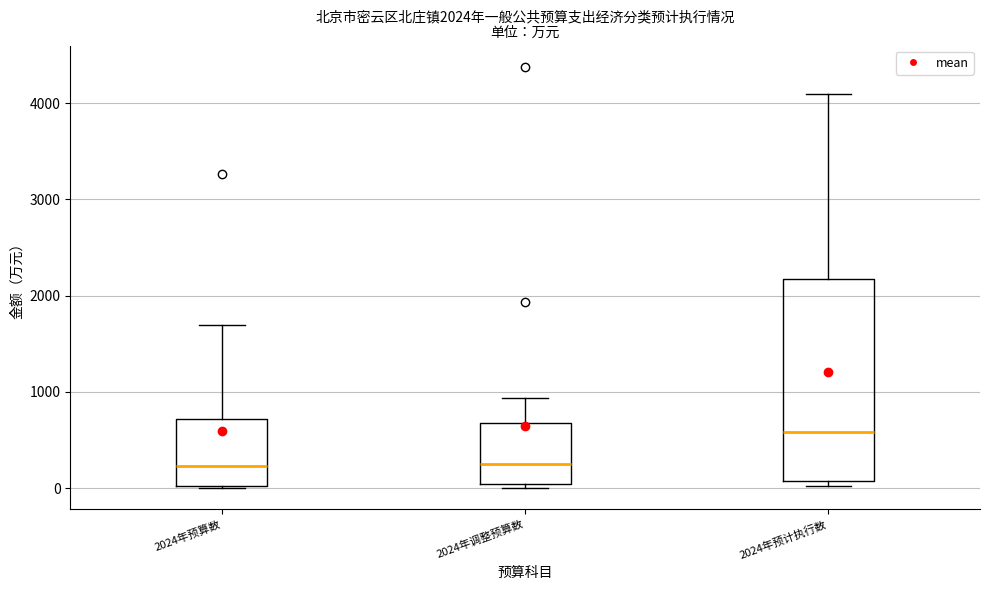

Which box's median line is the highest?

2024年预计执行数